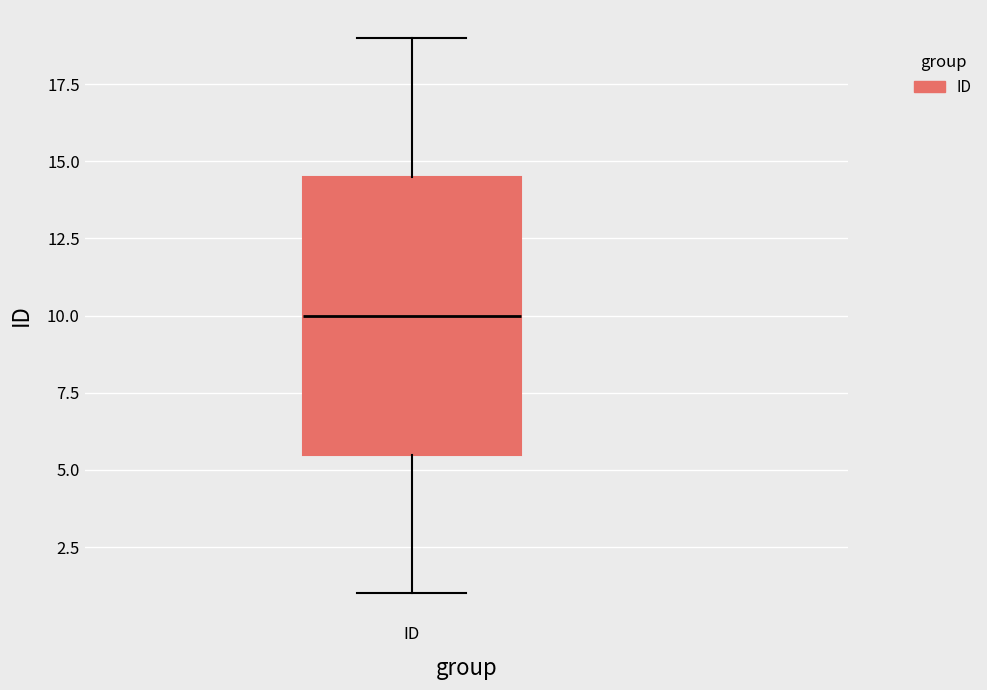

Read this box plot against the y-axis: the position of the median line, the range covered by the box, and the ends of both whiskers. The values are not printed on the chart, so give them approximately, as read against the axis.

median 10.0, box 5.5 to 14.5, whiskers 1.0 to 19.0